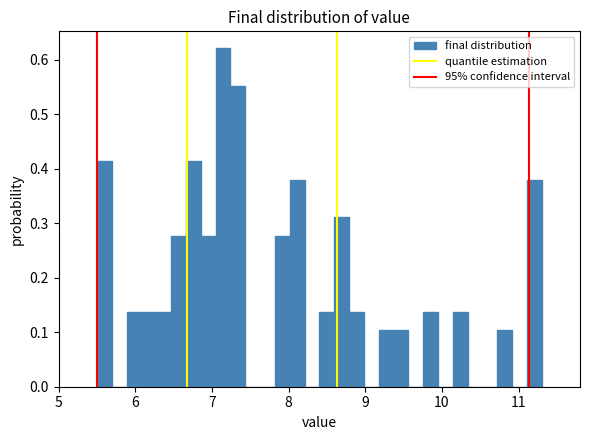

Read against the x-axis, roughly where is the centre of the tallest bar?

7.1